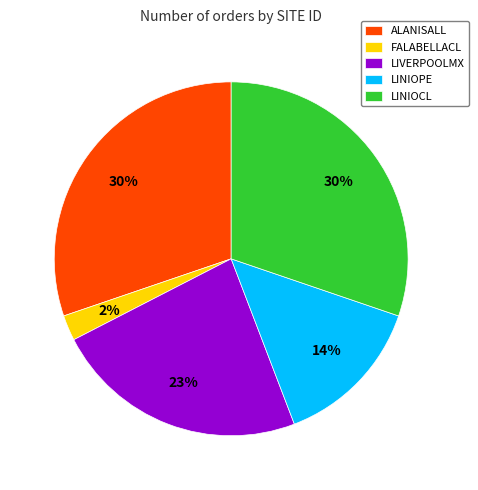

Is it true that FALABELLACL is 2% of the pie?

True